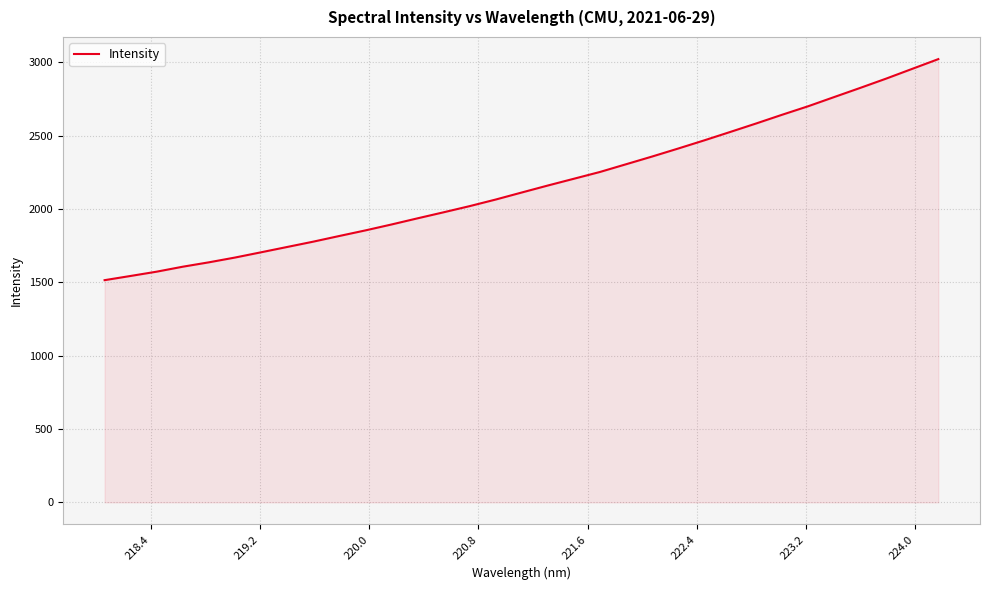

Reading left to right, extract all data points from this chart.

1514.8	1543.6	1572.8	1606.7	1636.5	1669.0	1704.9	1741.1	1777.3	1816.0	1854.1	1894.4	1936.4	1977.5	2019.6	2064.5	2112.5	2160.1	2206.2	2252.4	2304.9	2357.5	2412.0	2467.6	2525.1	2583.1	2642.8	2700.7	2763.4	2825.8	2889.4	2955.8	3022.0